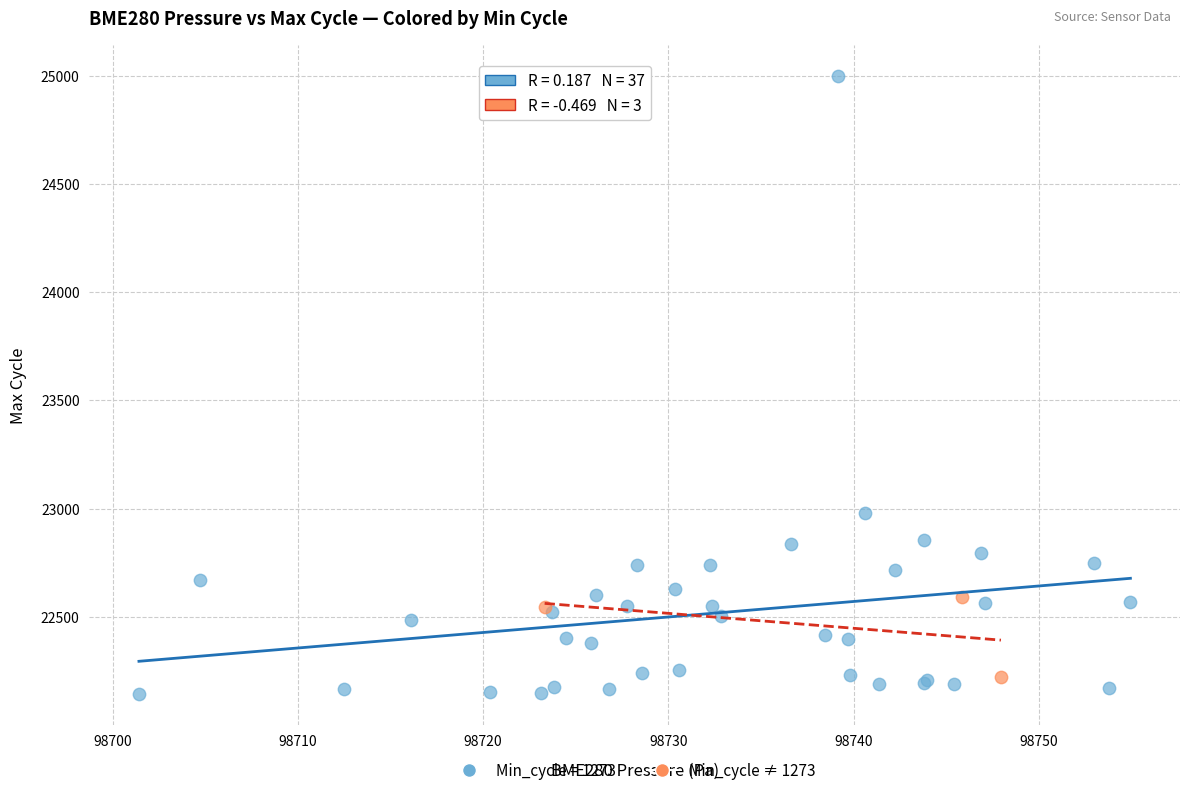

Which series has the largest Y range (max minus min)?

Min_cycle = 1273